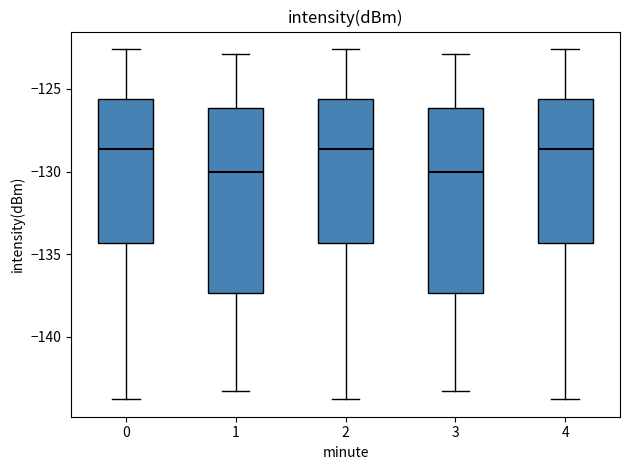

Where does the upper whisker of the box at x = 1 end on the y-axis? The values are not printed on the chart, so give them approximately, as read against the axis.

-123.0